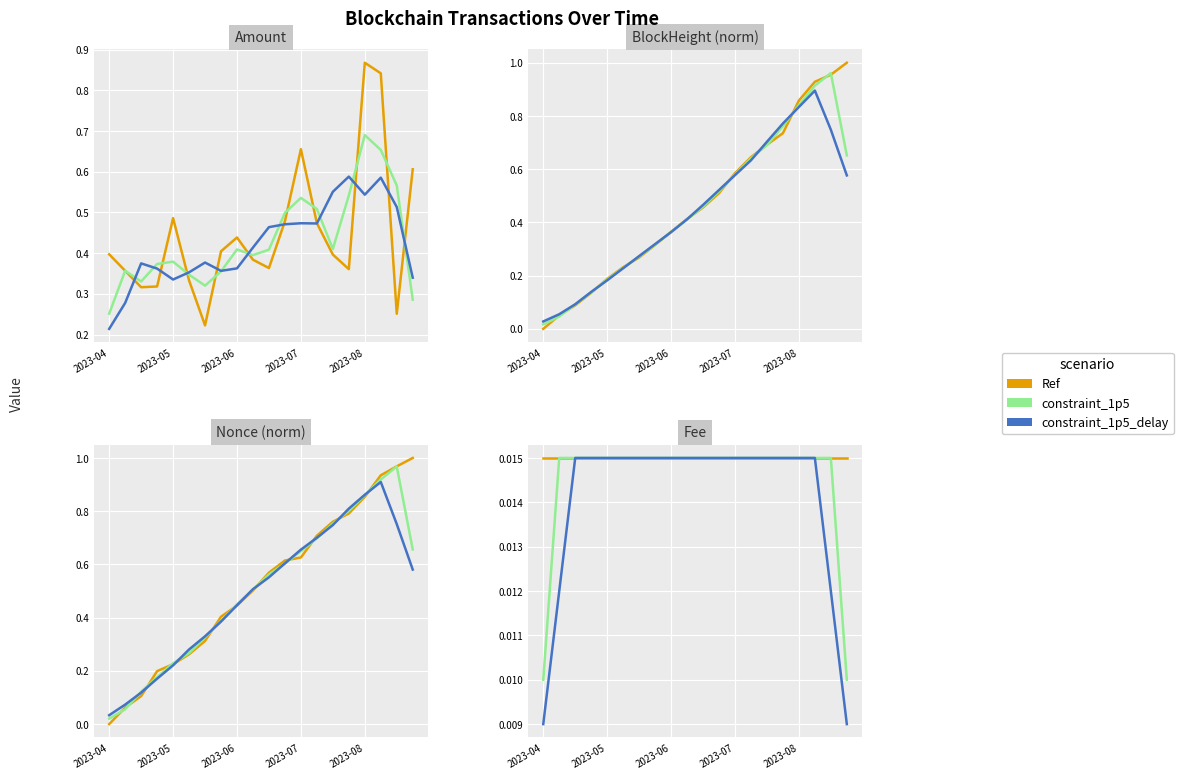

Which series has the largest total across all categories?

Ref